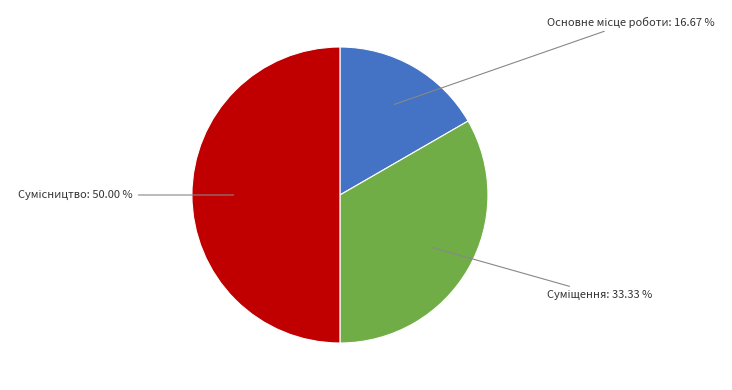

Rank the categories by value from highest to lowest.

Сумісництво, Суміщення, Основне місце роботи